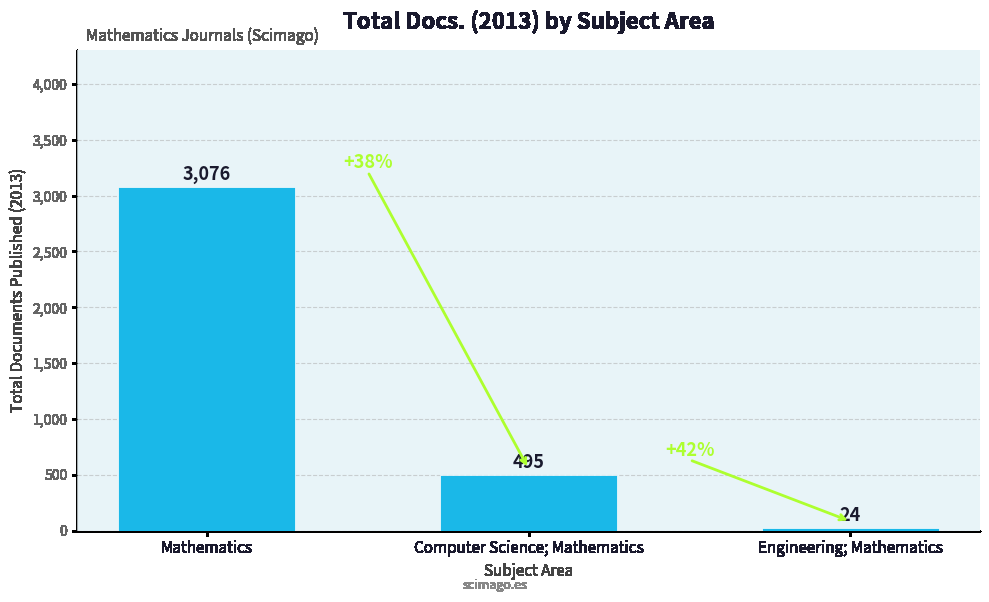

Rank the categories by value from highest to lowest.

Mathematics, Computer Science; Mathematics, Engineering; Mathematics